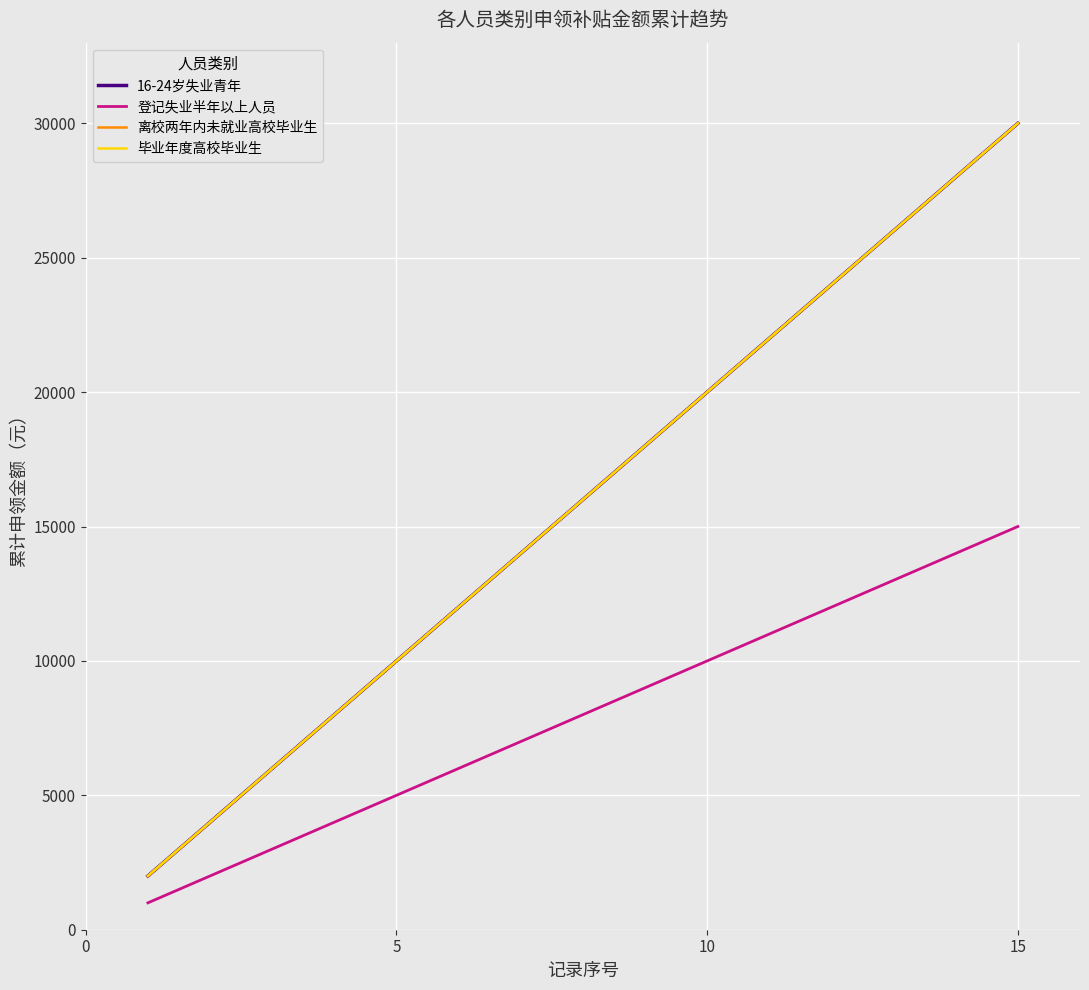

Which series has the largest total across all categories?

16-24岁失业青年